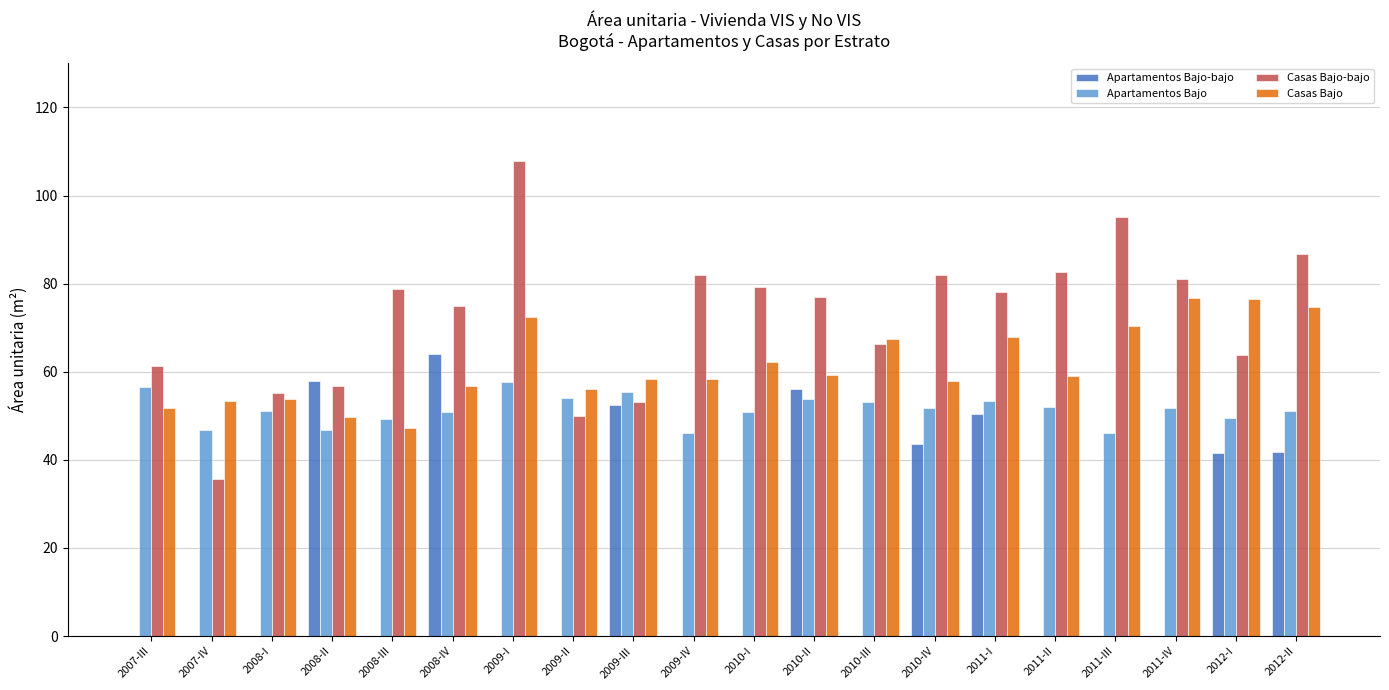

What is the sum of all Apartamentos Bajo values?

1028.3